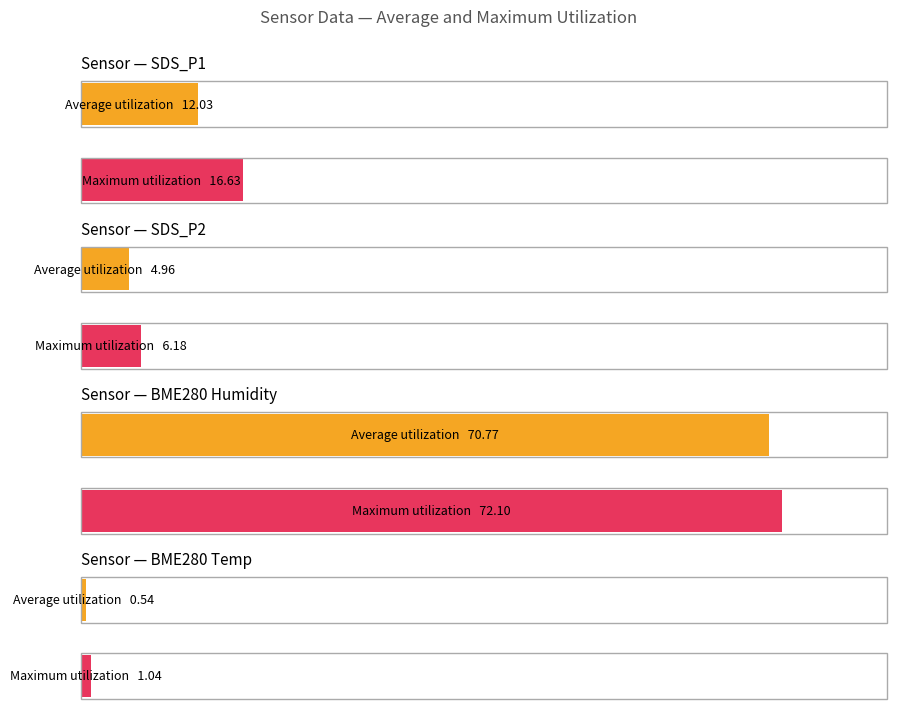

True or false: SDS_P2 has a value of 7.5 at 01:38.

False